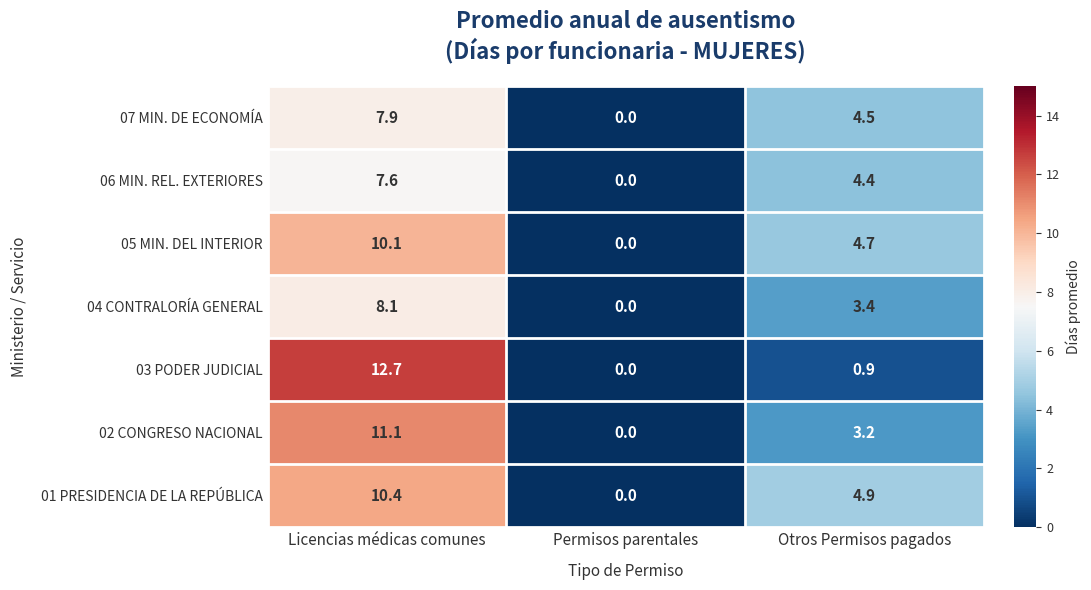

Is the value of 06 MIN. REL. EXTERIORES at Permisos parentales greater than the value of 07 MIN. DE ECONOMÍA at Licencias médicas comunes?

No